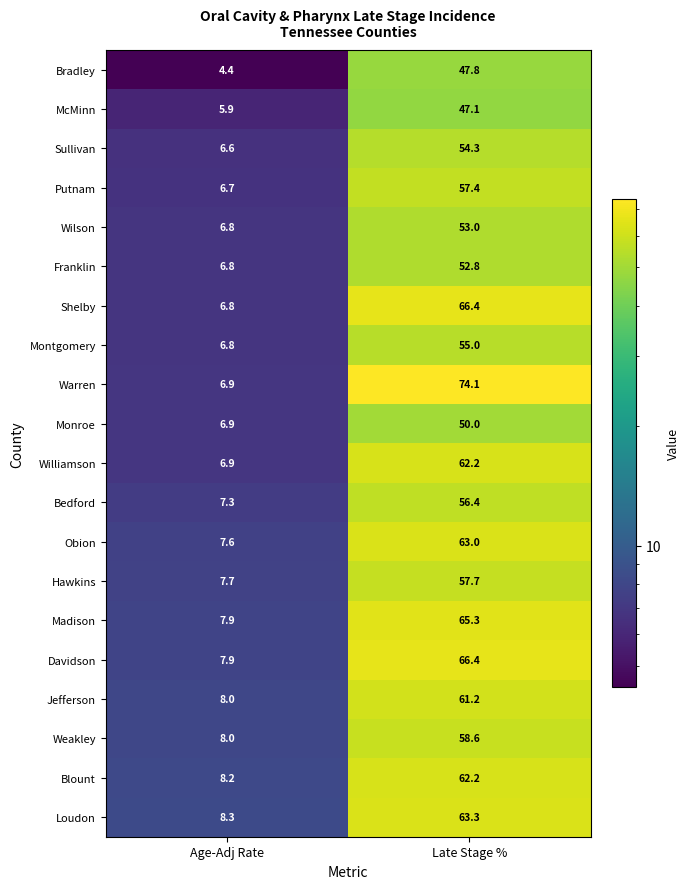

Which series has the largest range (max minus min)?

Warren